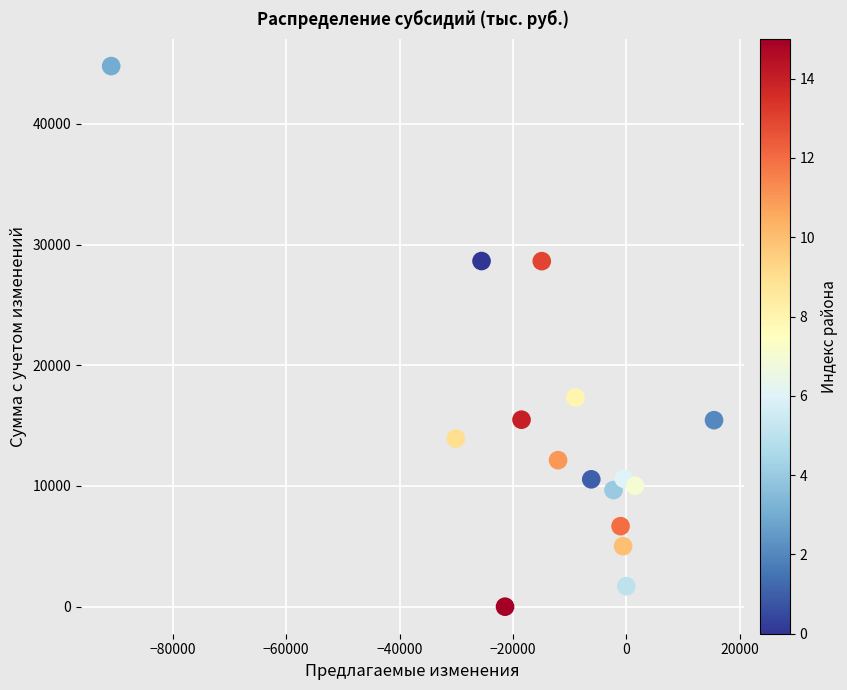

What Y value in the scatter plot is closest to 22394?

17327.3